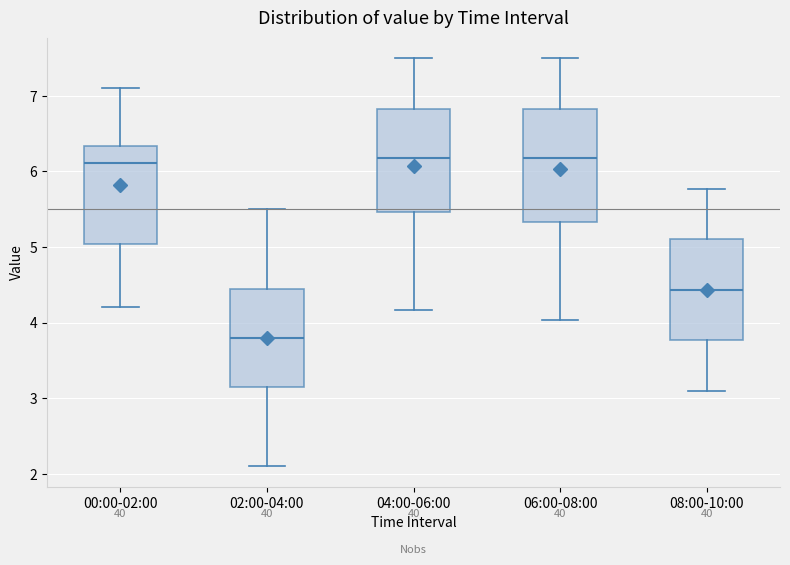

Reading left to right, transcribe this box plot: for each box, give where its median line is, the range the box spans, and where its two whiskers end, as read against the y-axis. The values are not printed on the chart, so give them approximately, as read against the axis.

00:00-02:00: median 6.1, box 5.0 to 6.3, whiskers 4.2 to 7.1
02:00-04:00: median 3.8, box 3.2 to 4.4, whiskers 2.1 to 5.5
04:00-06:00: median 6.2, box 5.5 to 6.8, whiskers 4.2 to 7.5
06:00-08:00: median 6.2, box 5.3 to 6.8, whiskers 4.0 to 7.5
08:00-10:00: median 4.4, box 3.8 to 5.1, whiskers 3.1 to 5.8